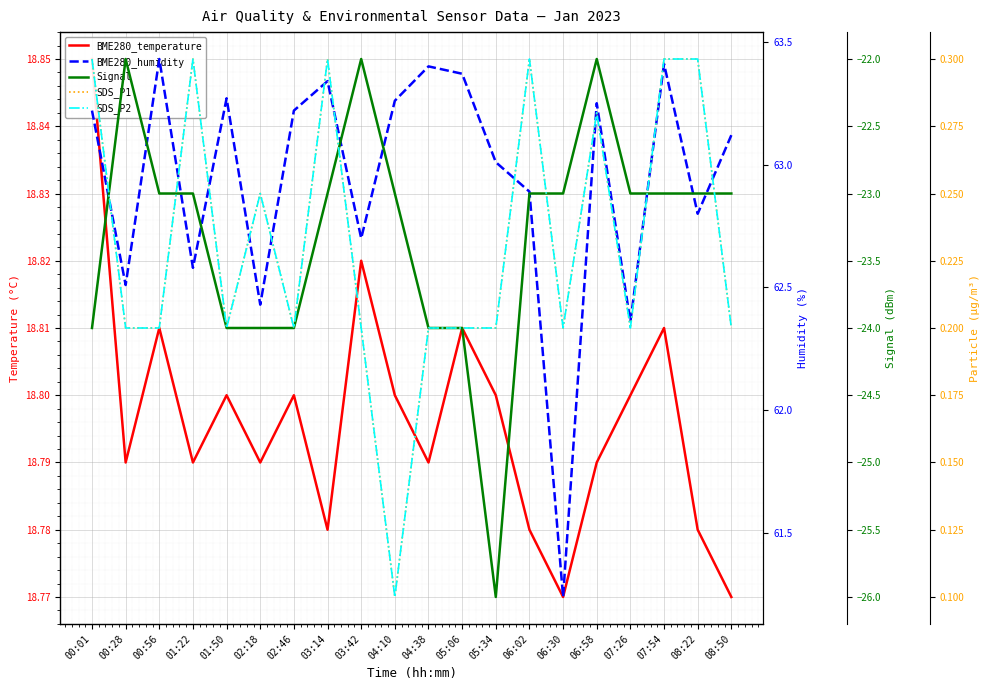

What is the spread (max minus min) of values at 02:46?

87.2